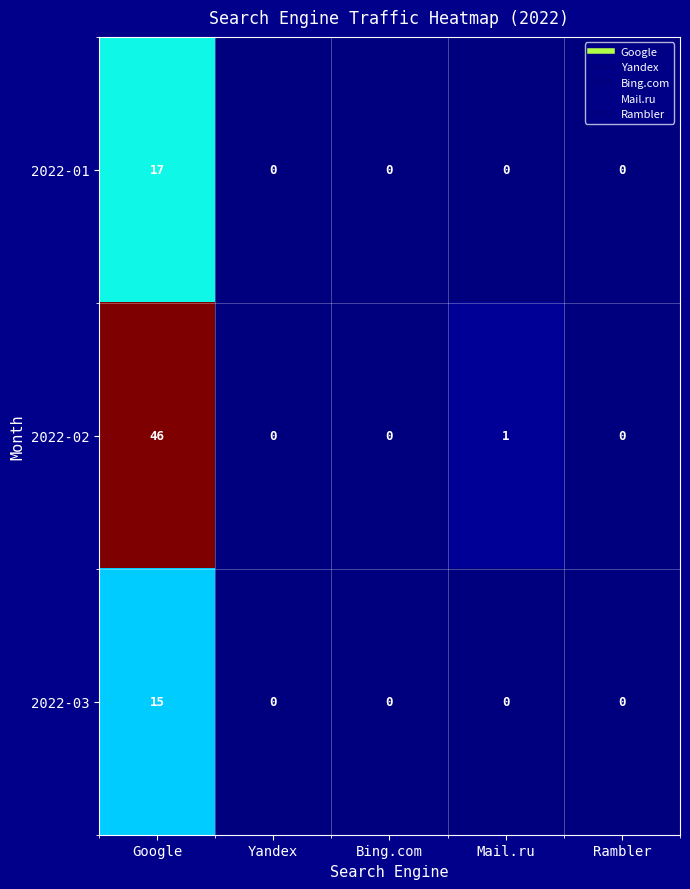

How many distinct data groups are displayed?

3